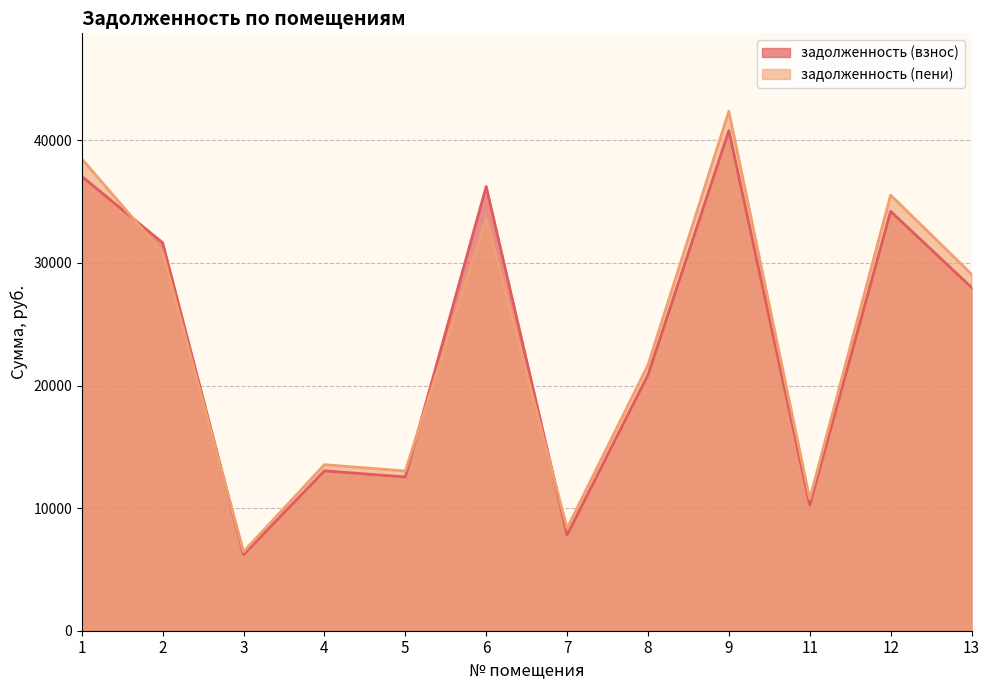

What is the maximum value for задолженность (взнос)?

40791.8